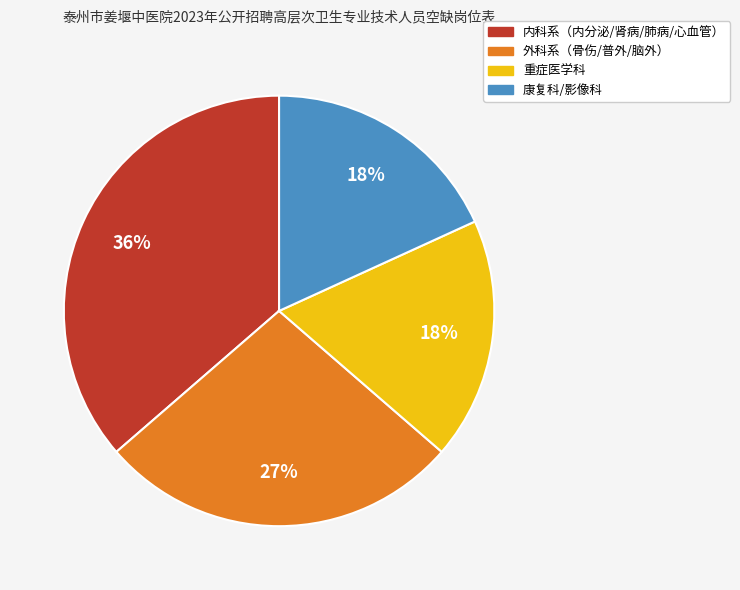

To the nearest percent, what is the average slice percentage?

25%